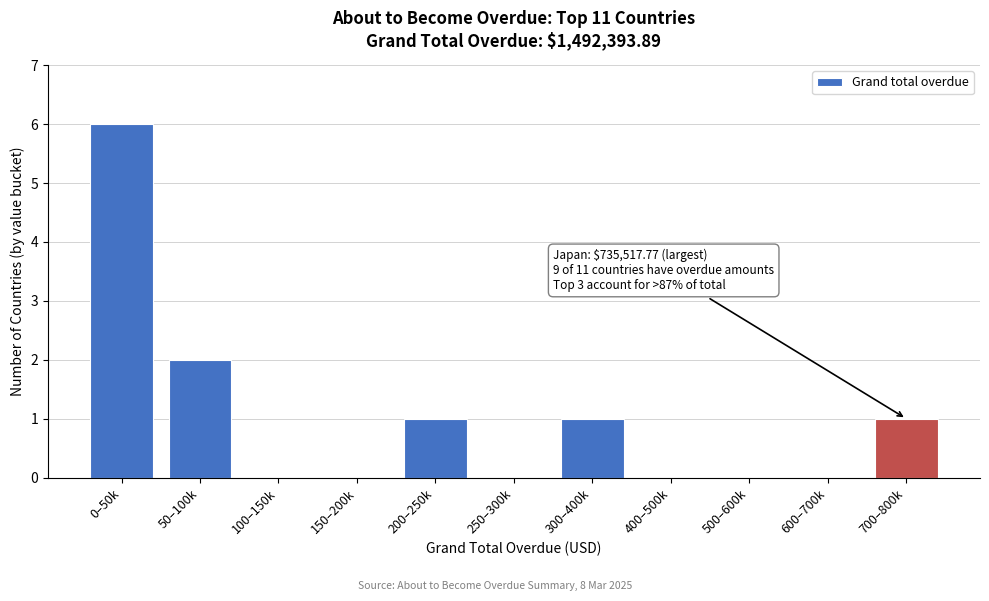

Reading left to right, extract all data points from this chart.

0–50k=6	50–100k=2	100–150k=0	150–200k=0	200–250k=1	250–300k=0	300–400k=1	400–500k=0	500–600k=0	600–700k=0	700–800k=1